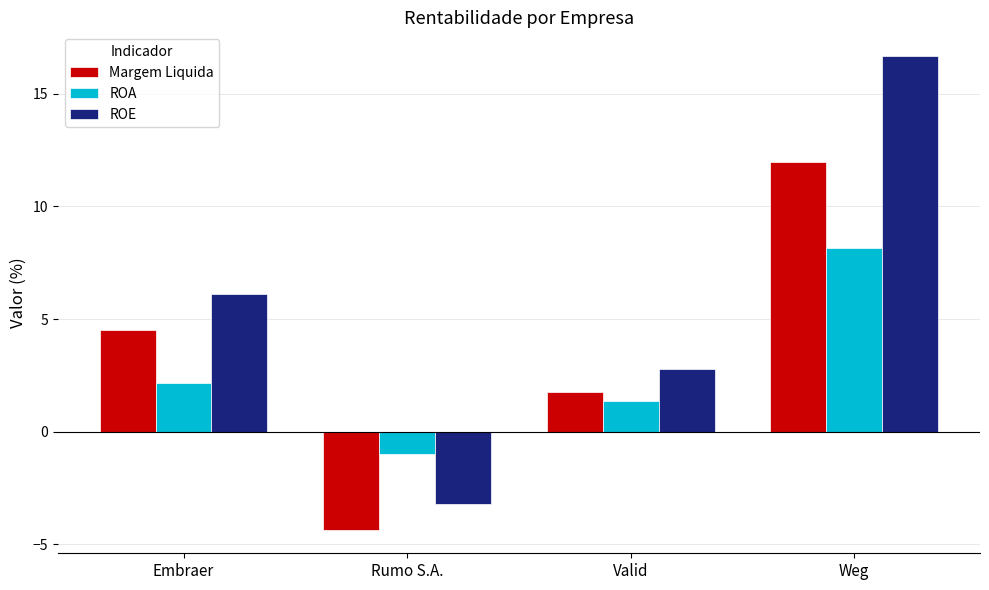

What is the difference between the Margem Liquida values at Weg and Embraer?

7.5